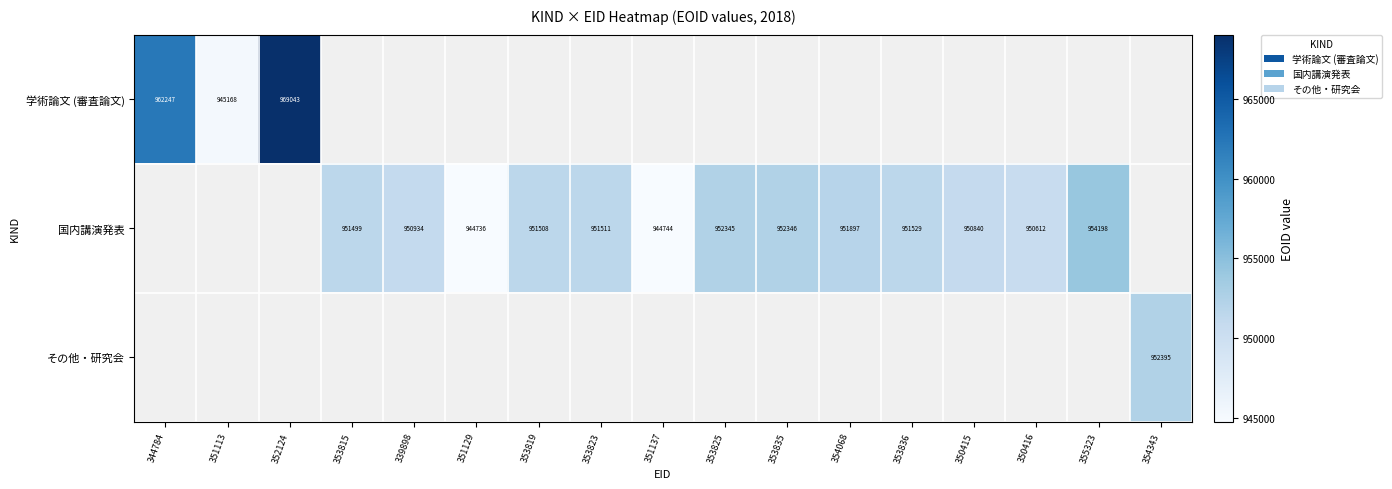

Is the value of 学術論文 (審査論文) at 344784 greater than the value of 国内講演発表 at 353825?

Yes